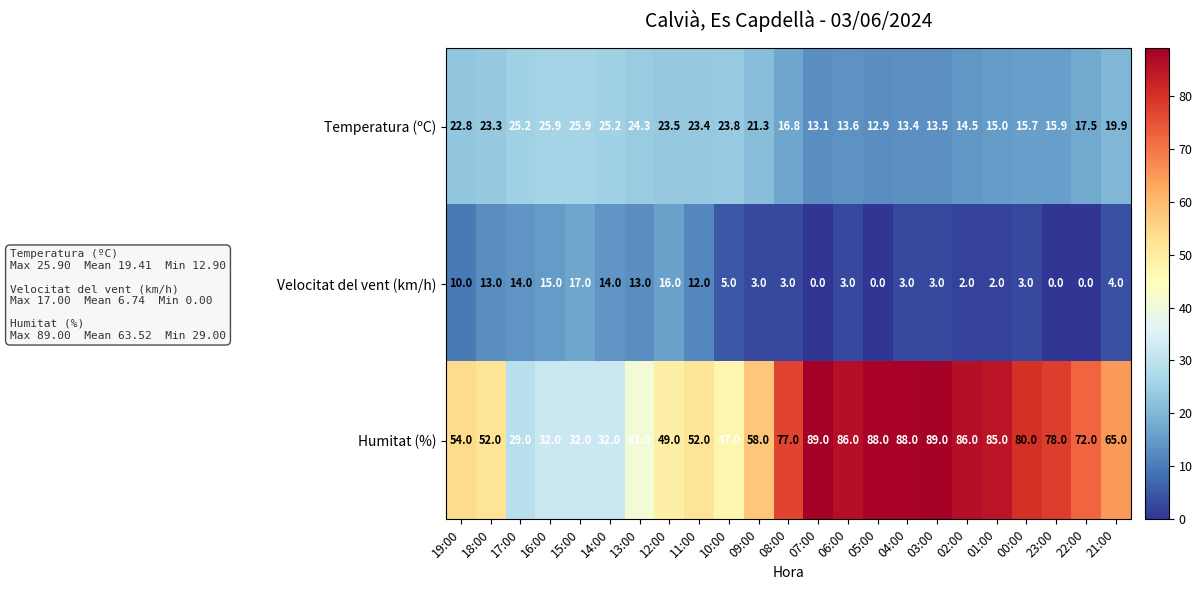

Is it true that Velocitat del vent (km/h) equals 2.7 at 11:00?

False